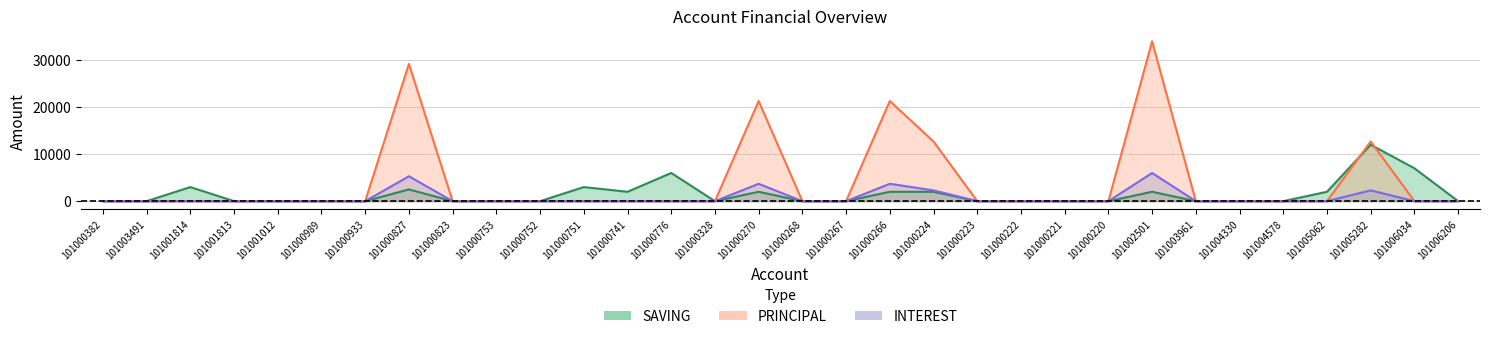

Which series has the largest total across all categories?

PRINCIPAL